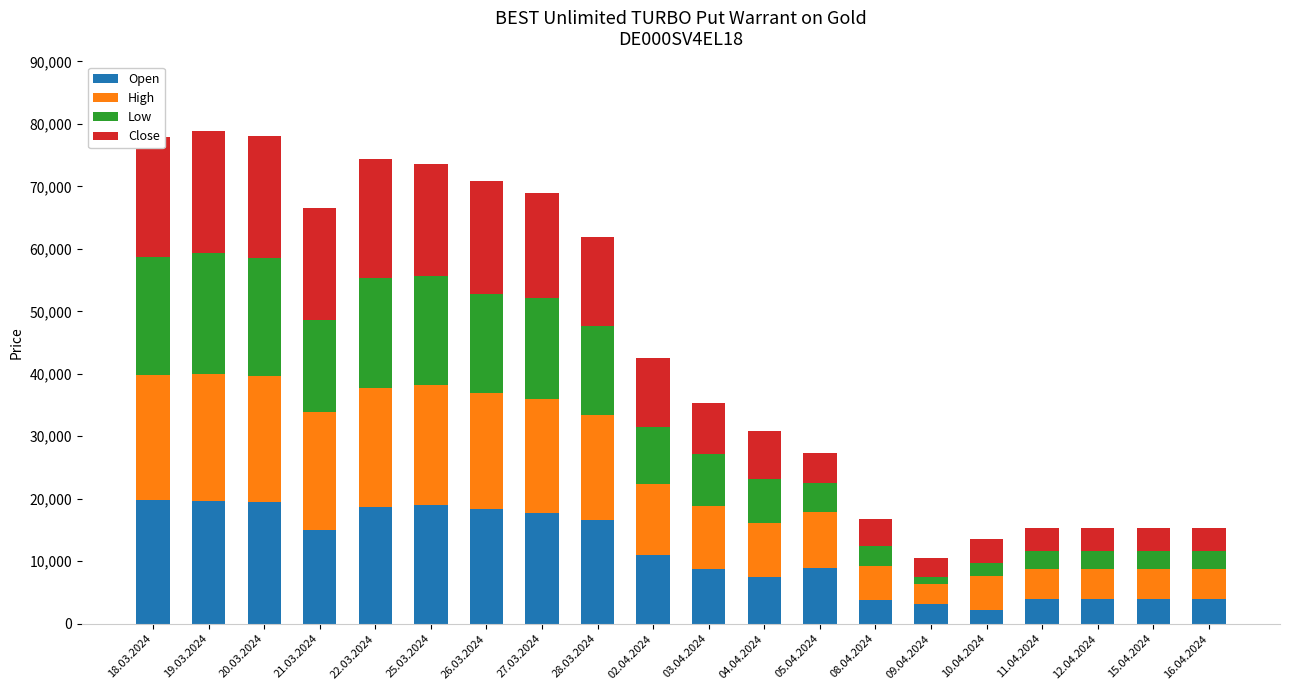

Is it true that Open equals 10666 at 18.03.2024?

False